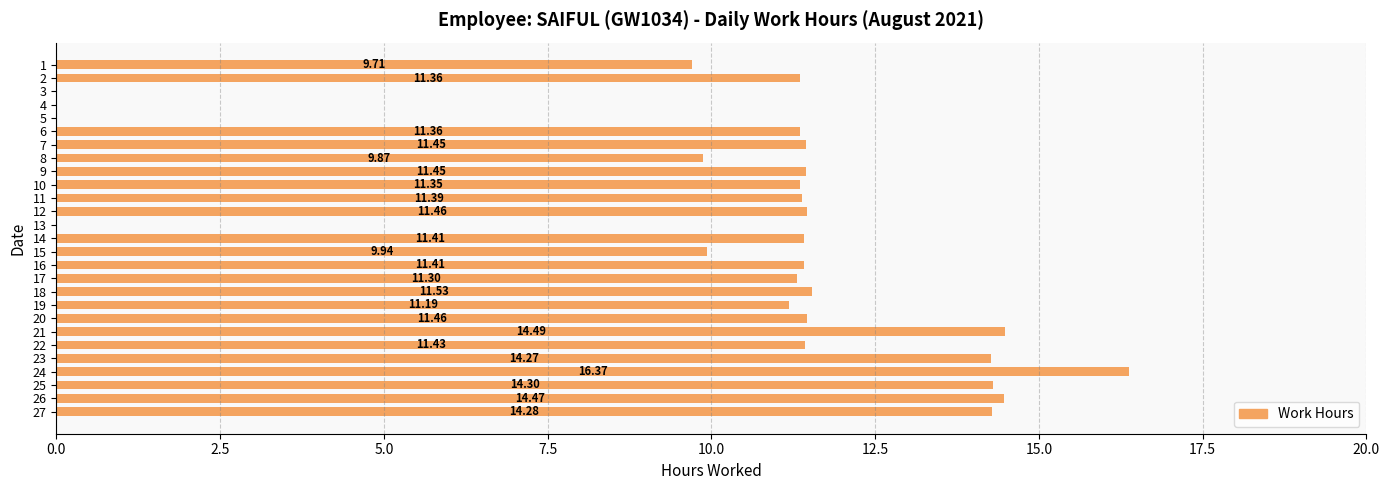

What is the maximum value shown in the chart?

16.4